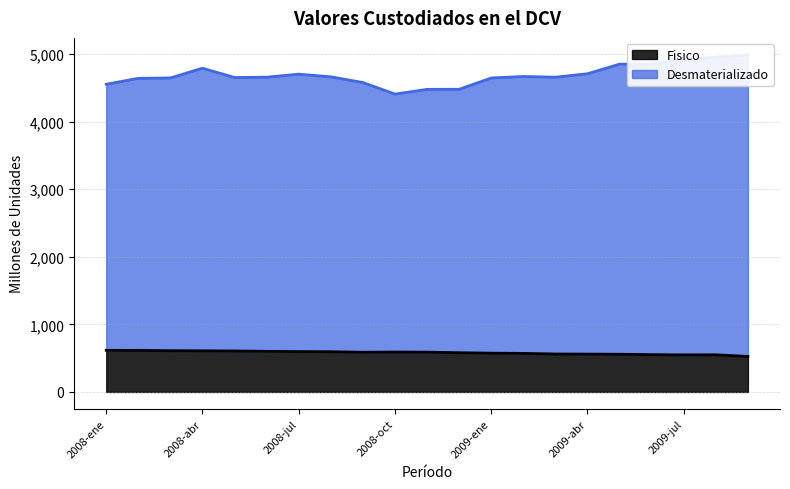

What is the average value of the Fisico series?

580.8